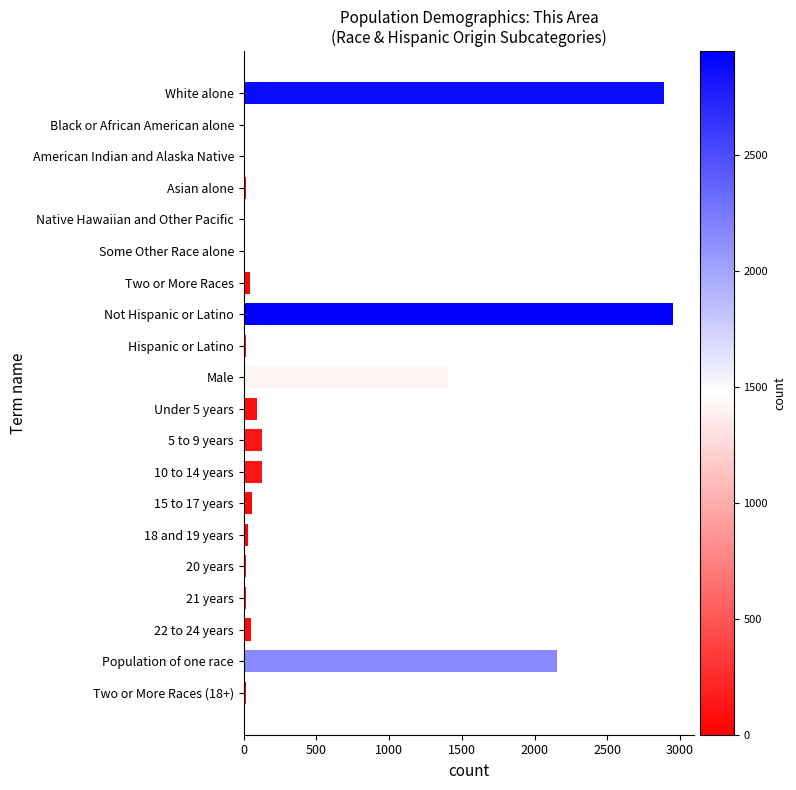

What is the sum of all values?

10015